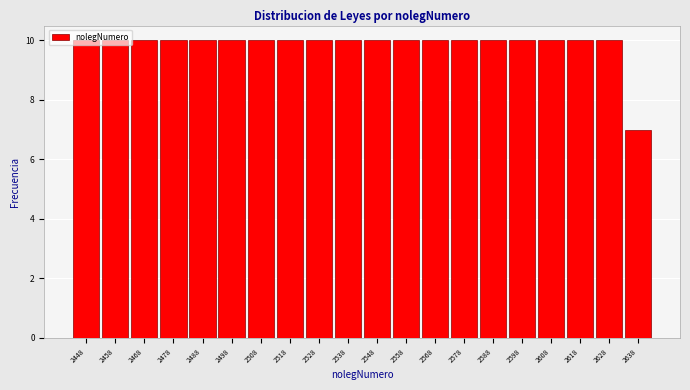

Reading left to right, list every bar in this chart as the range it spans on the x-axis followed by its height. The values are not printed on the chart, so give them approximately, as read against the axis.

2443 to 2453: 10
2453 to 2463: 10
2463 to 2473: 10
2473 to 2483: 10
2483 to 2493: 10
2493 to 2503: 10
2503 to 2513: 10
2513 to 2523: 10
2523 to 2533: 10
2533 to 2543: 10
2543 to 2553: 10
2553 to 2563: 10
2563 to 2573: 10
2573 to 2583: 10
2583 to 2593: 10
2593 to 2603: 10
2603 to 2613: 10
2613 to 2623: 10
2623 to 2633: 10
2633 to 2643: 7